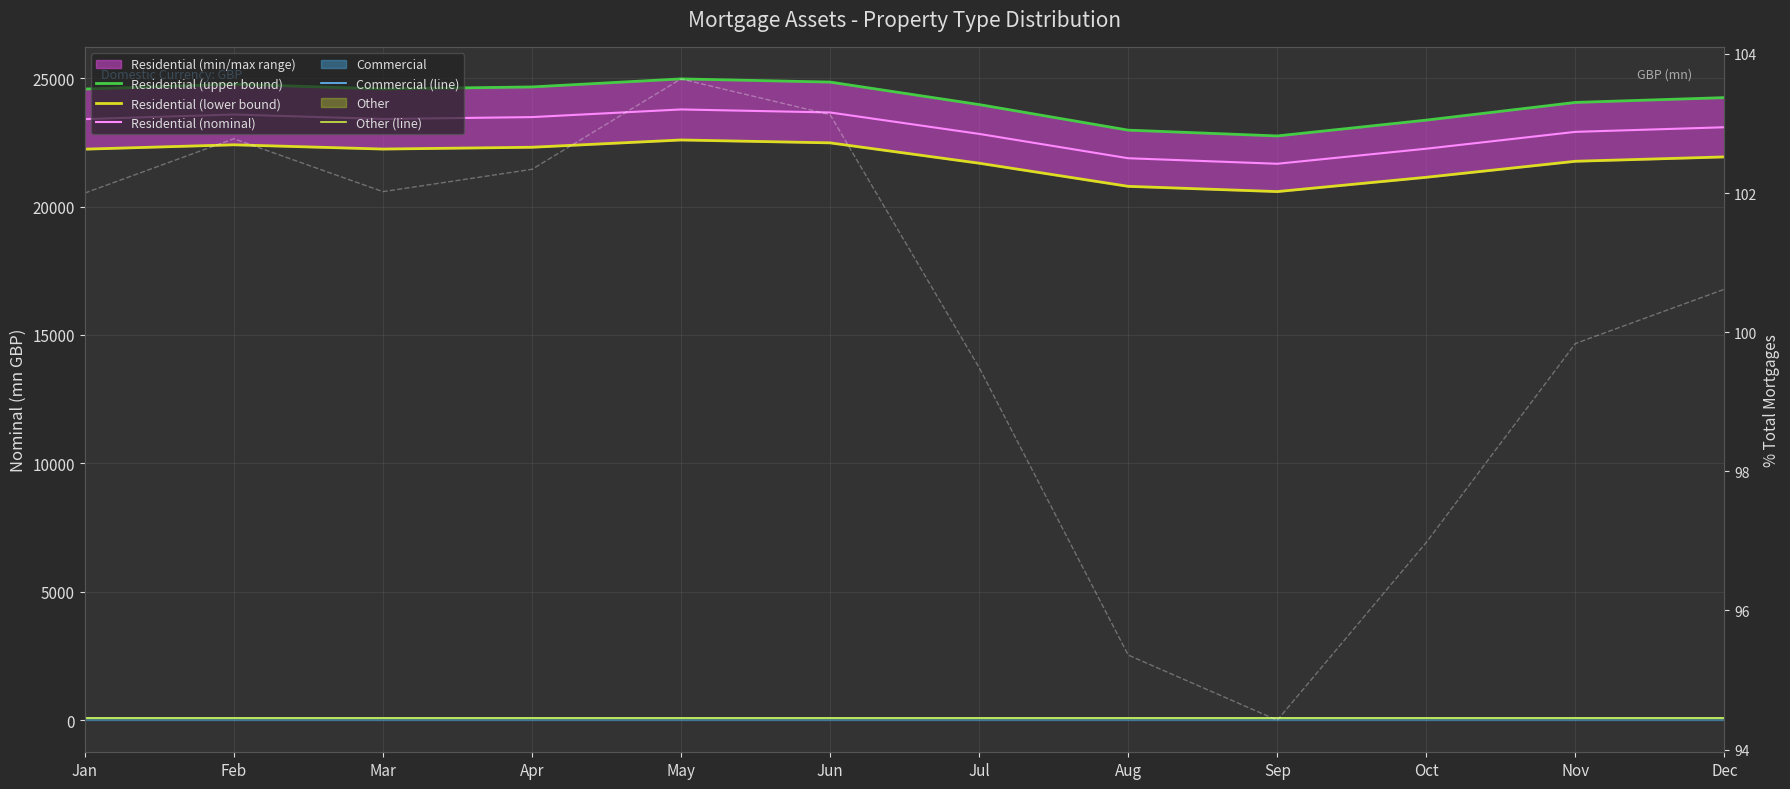

What is the difference between the second highest and second lowest values in the % Total Residential series?

7.8